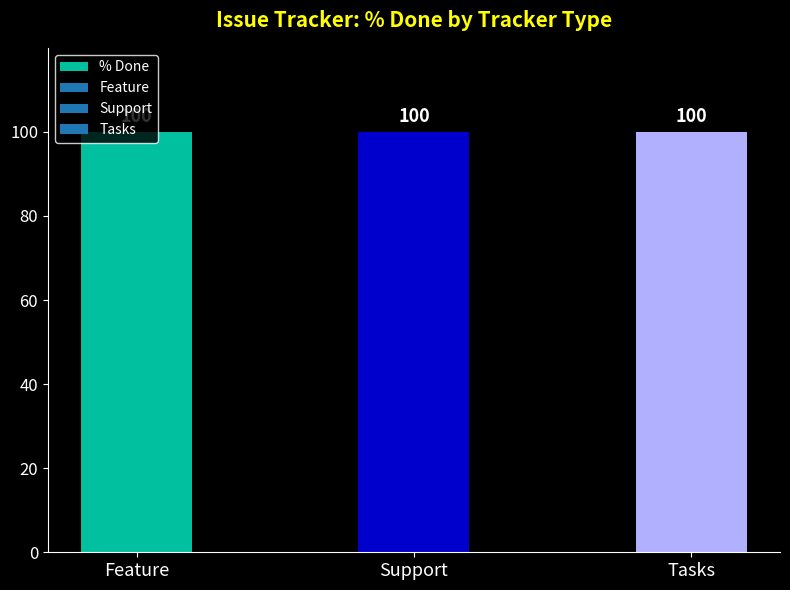

Is it true that % Done equals 151 at Feature?

False